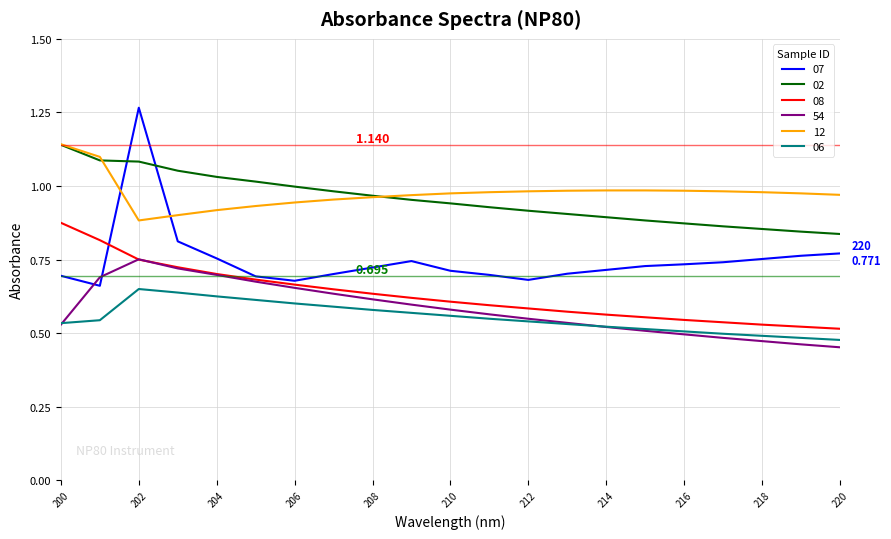

True or false: 06 and 07 cross at least once.

False